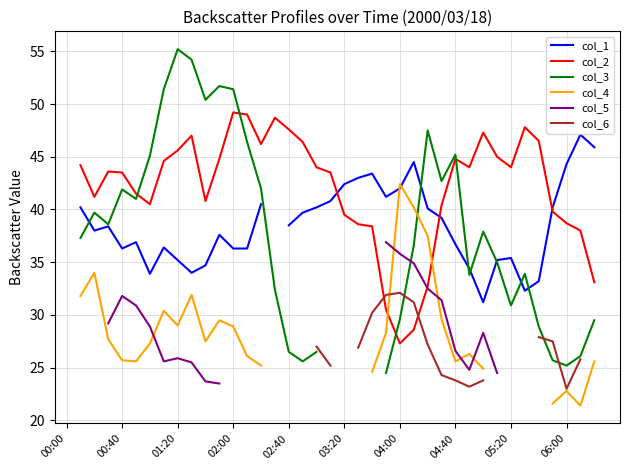

Does the chart have visible grid lines?

Yes